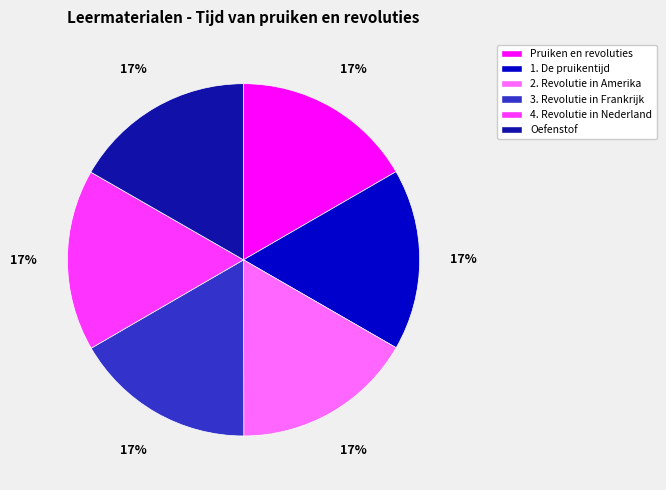

Combined, do Pruiken en revoluties and 4. Revolutie in Nederland account for over 50%?

No